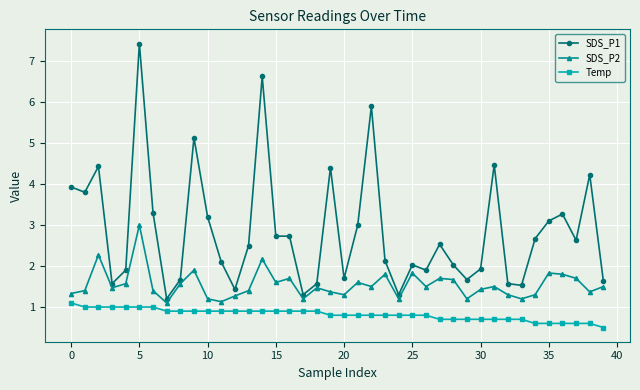

Which series has the largest range (max minus min)?

SDS_P1